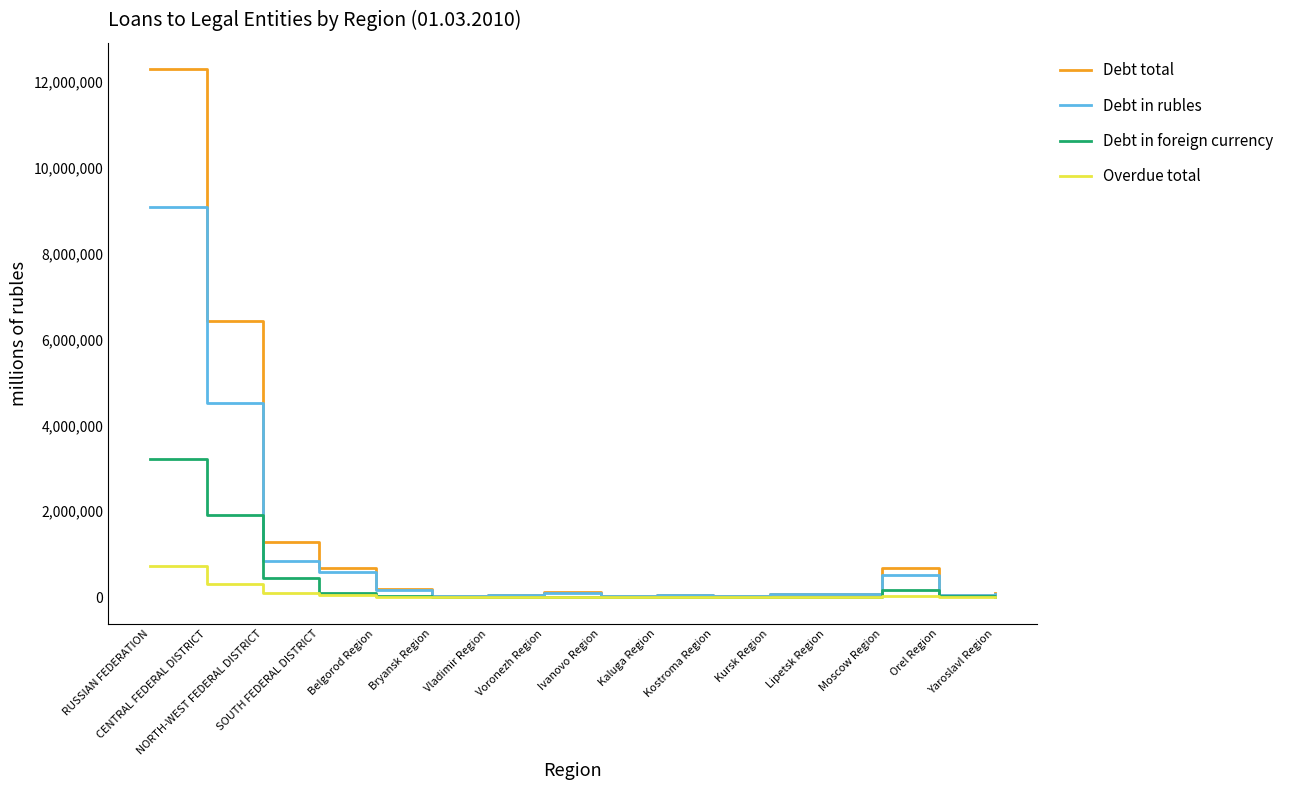

List the series in order of their overall mean, lowest first.

Overdue total, Debt in foreign currency, Debt in rubles, Debt total